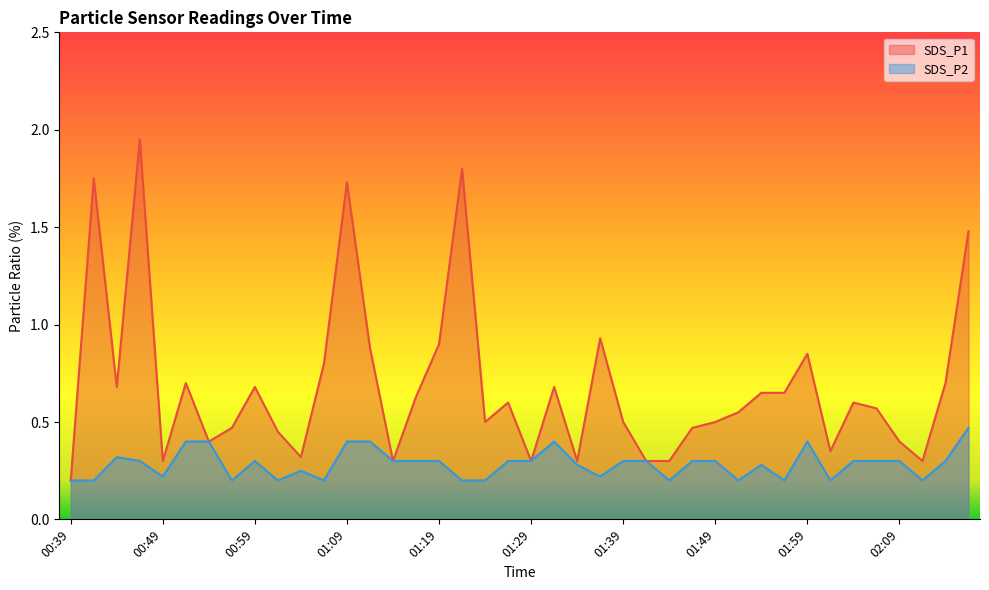

What is the highest value of the SDS_P2 series?

0.5